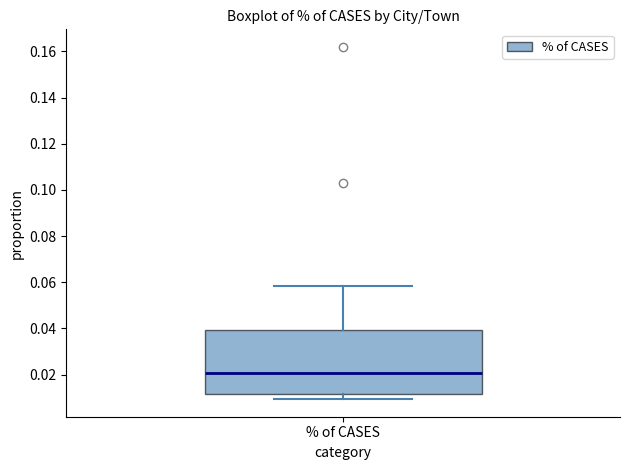

Transcribe this box plot: give where the median line is, the range the box spans, and where the two whiskers end, as read against the y-axis. The values are not printed on the chart, so give them approximately, as read against the axis.

median 0.020, box 0.012 to 0.040, whiskers 0.010 to 0.058